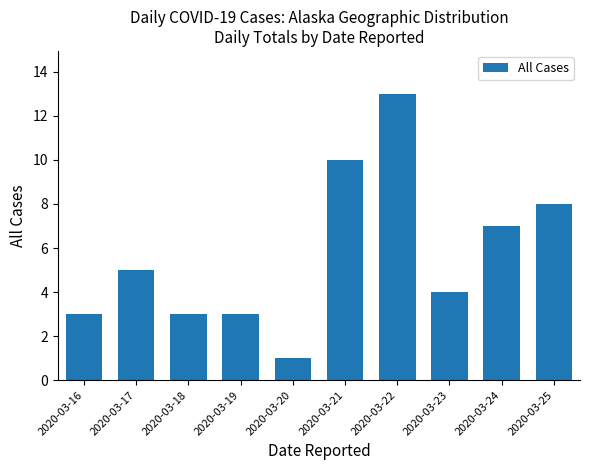

Which has a higher value, 2020-03-20 or 2020-03-21?

2020-03-21